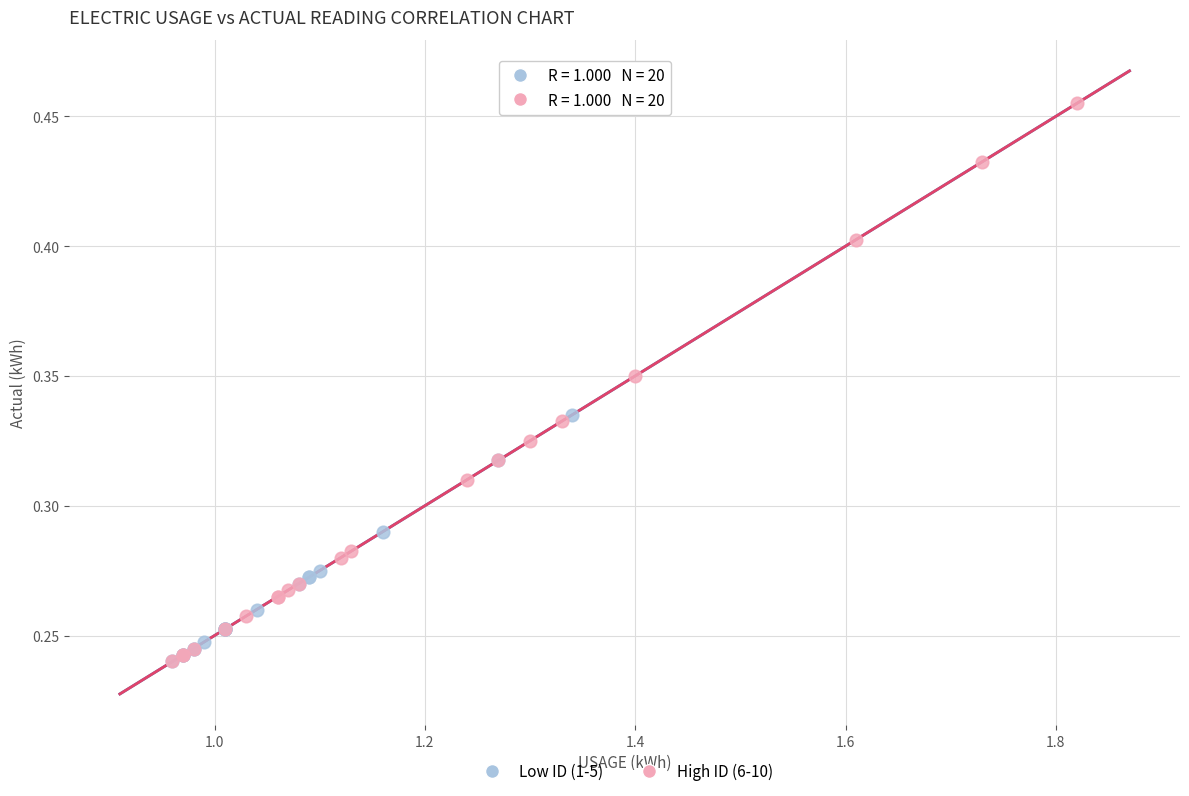

Which series has the largest Y range (max minus min)?

High ID (6-10)